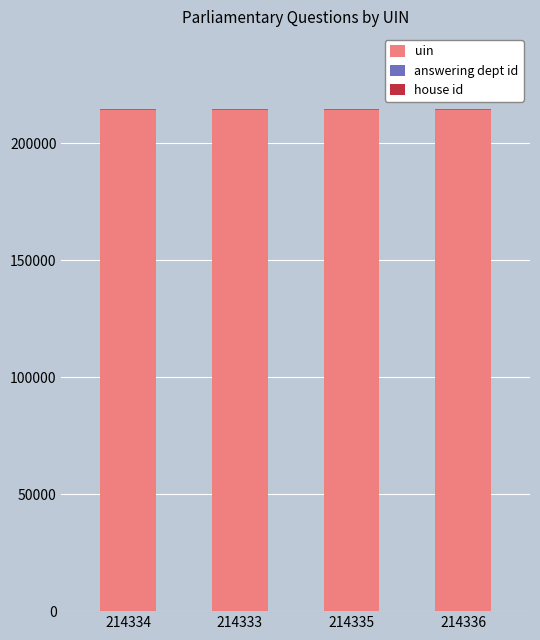

The uin series shows 375886 at 214333. True or false?

False